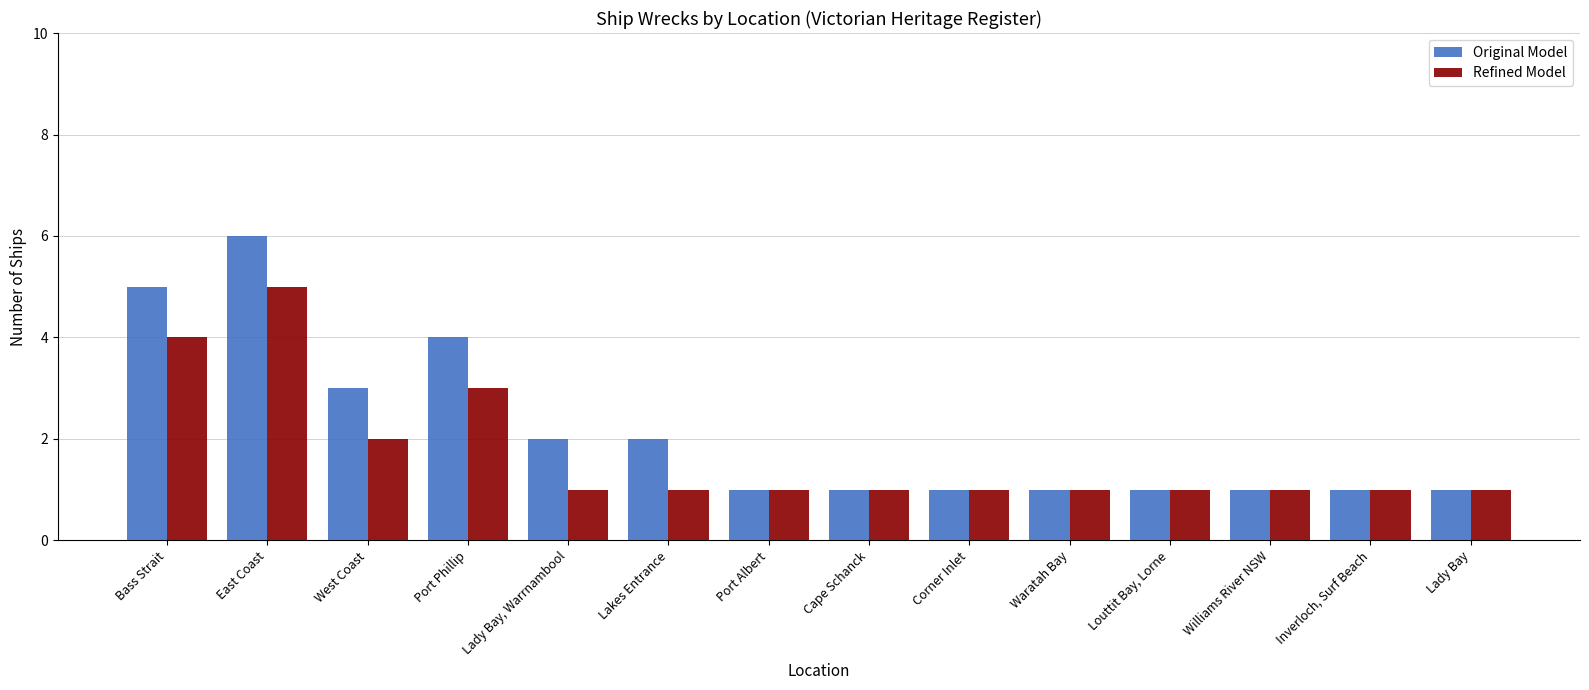

Is it true that Original Model equals 8 at Bass Strait?

False